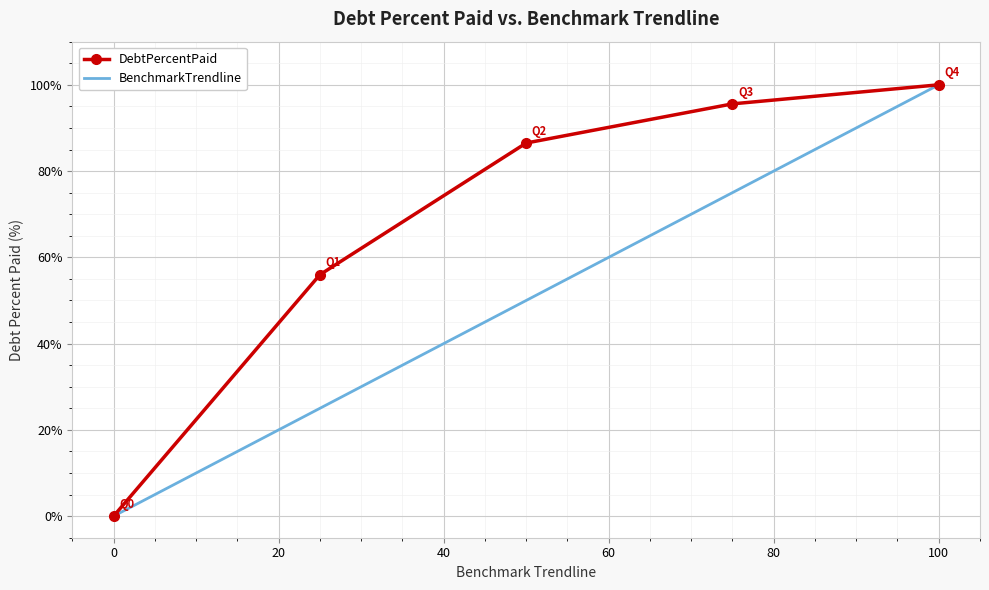

How many values in the DebtPercentPaid series exceed 86?

3